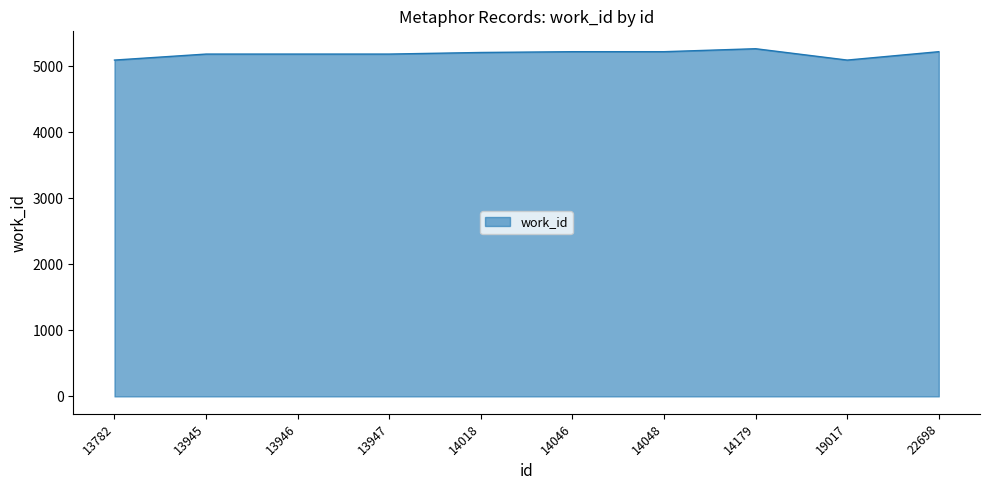

Is it true that the value at 19017 is 5094?

True